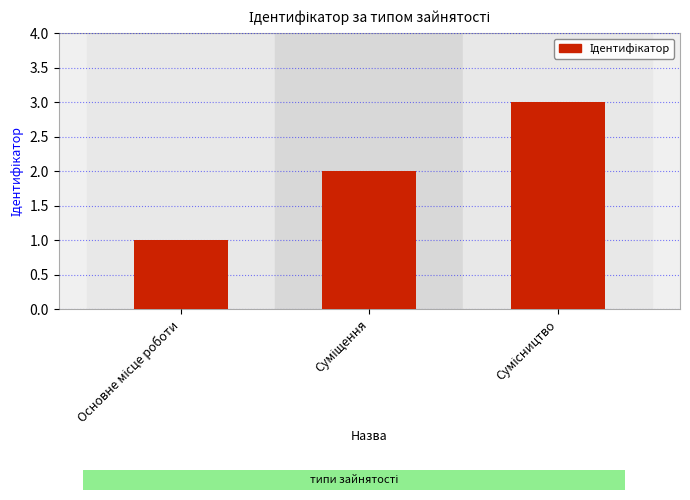

What is the sum of all values?

6